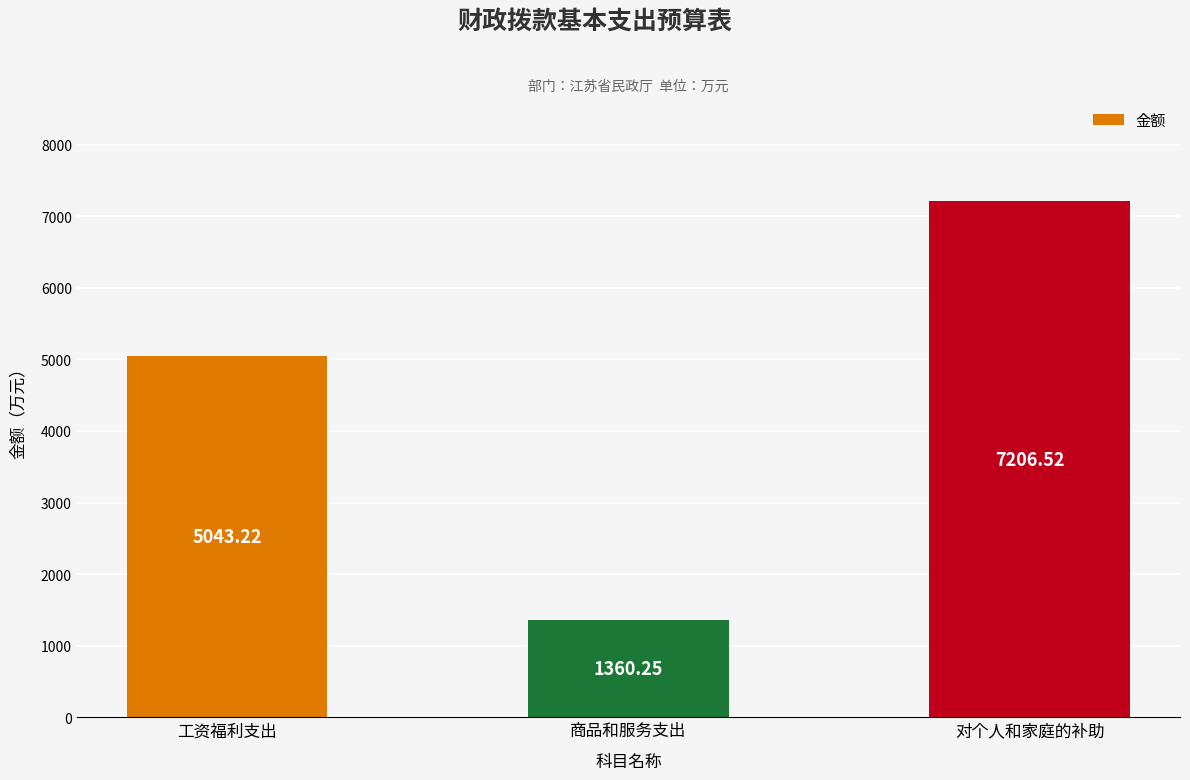

Rank the categories by value from highest to lowest.

对个人和家庭的补助, 工资福利支出, 商品和服务支出